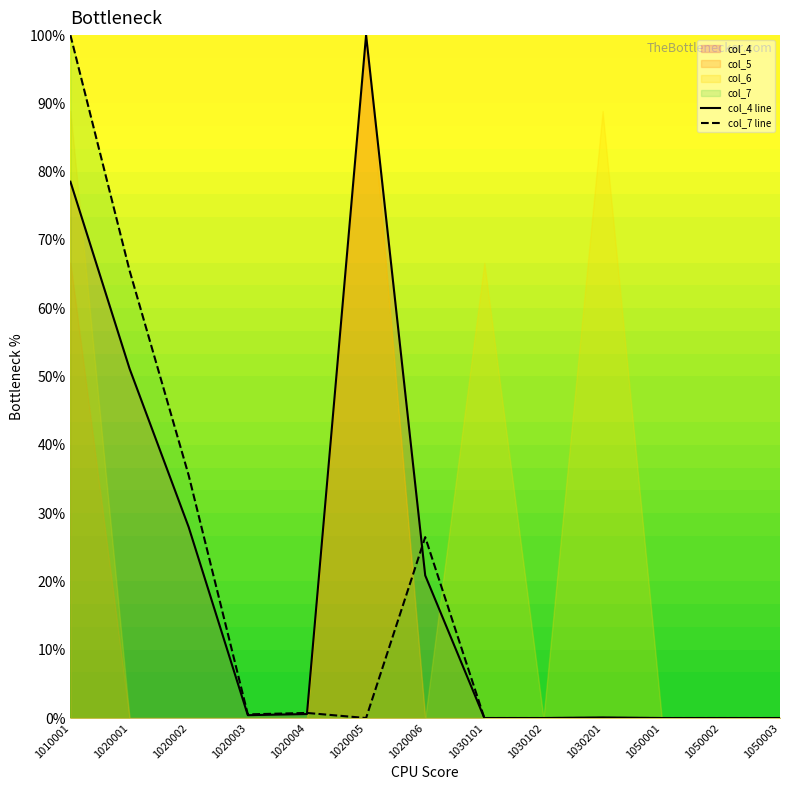

True or false: col_4 line has a value of 0.4 at 1020003.

True